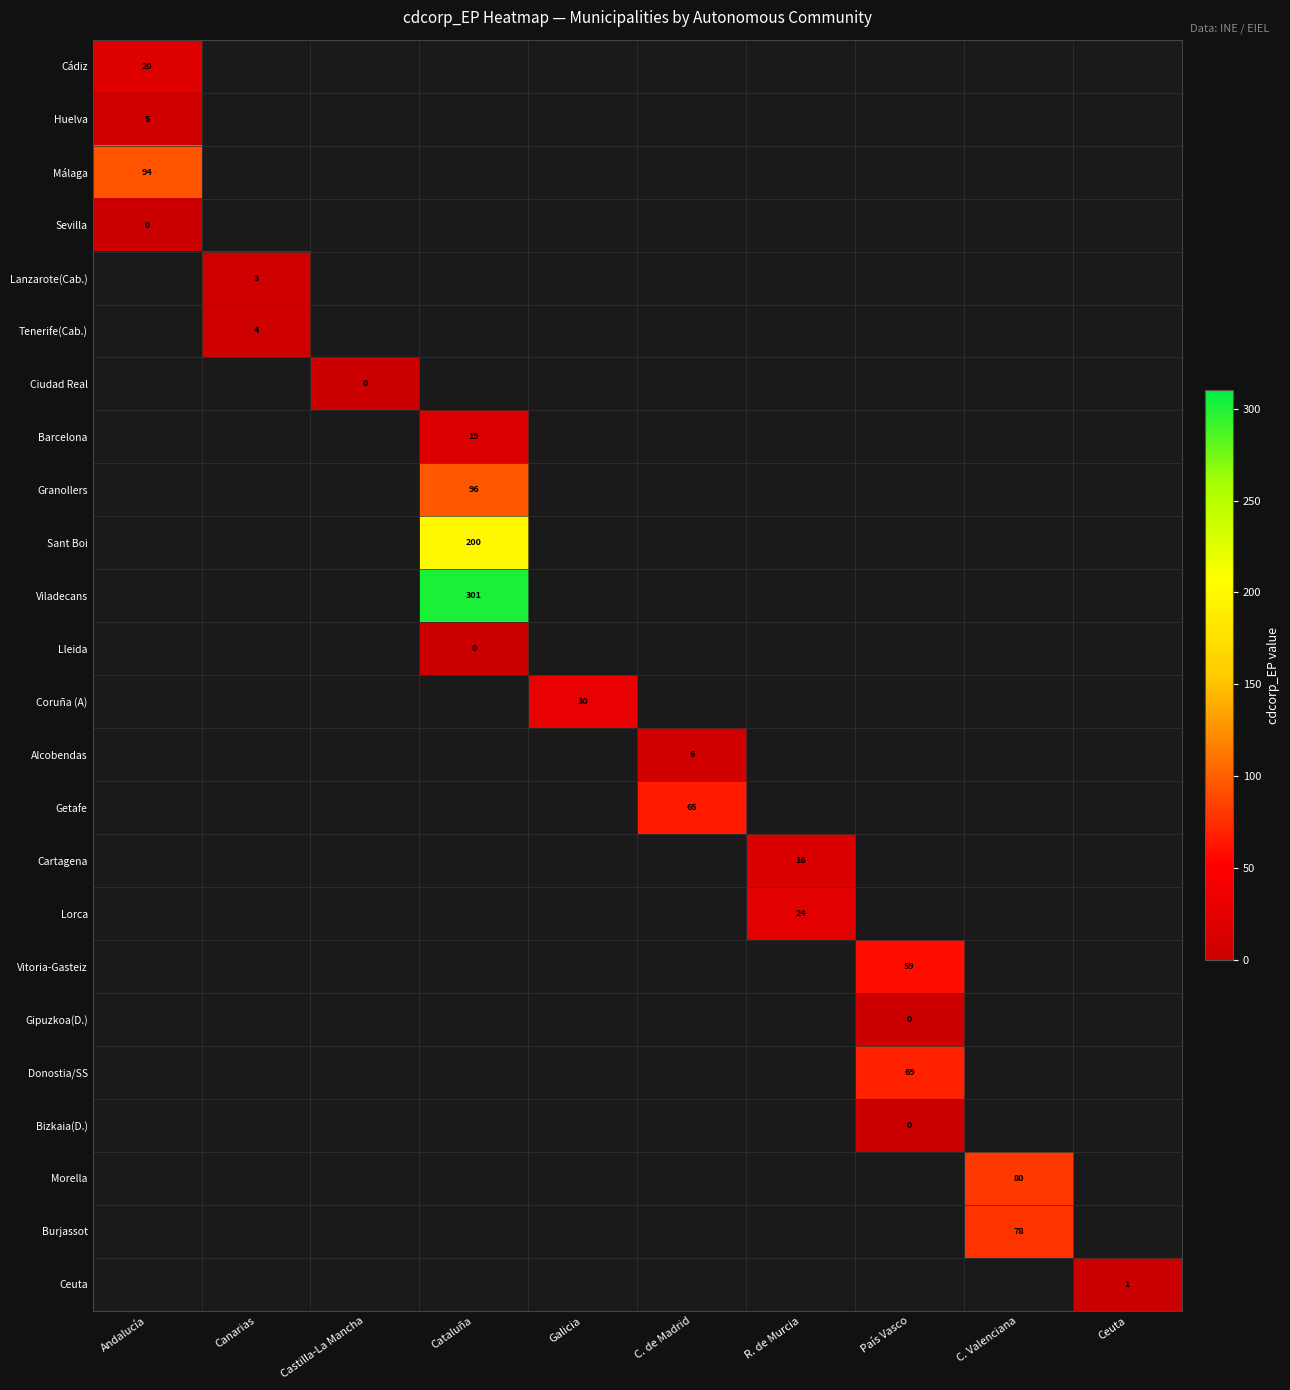

The value of Barcelona at Cataluña is 19. True or false?

True